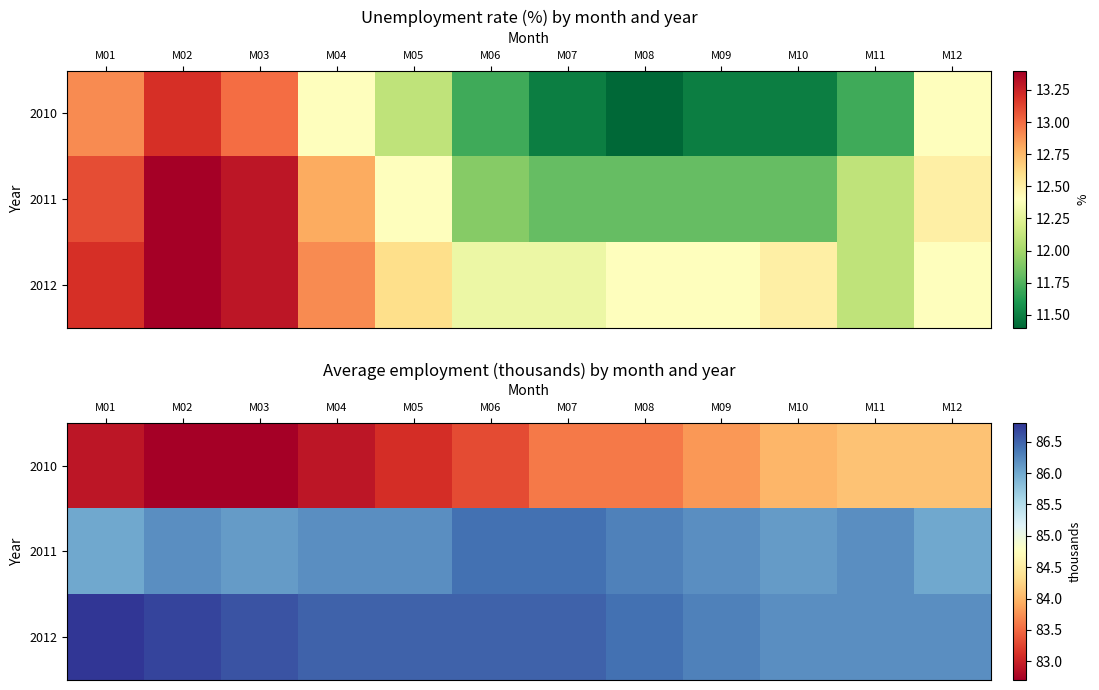

The 2010 series shows 42.2 at M08. True or false?

False